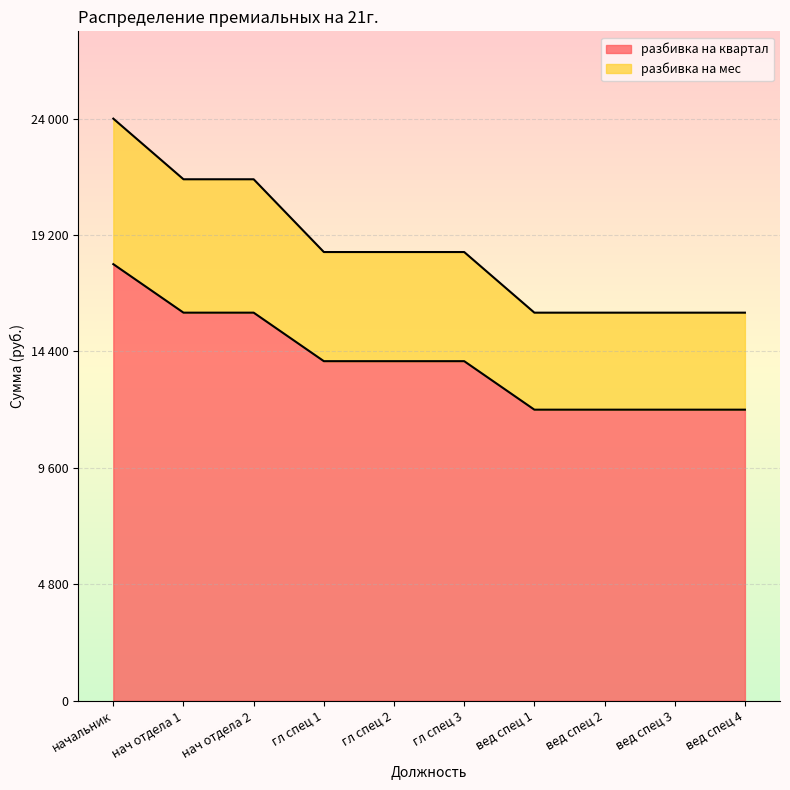

At how many categories does at least one series exceed 21922?

1